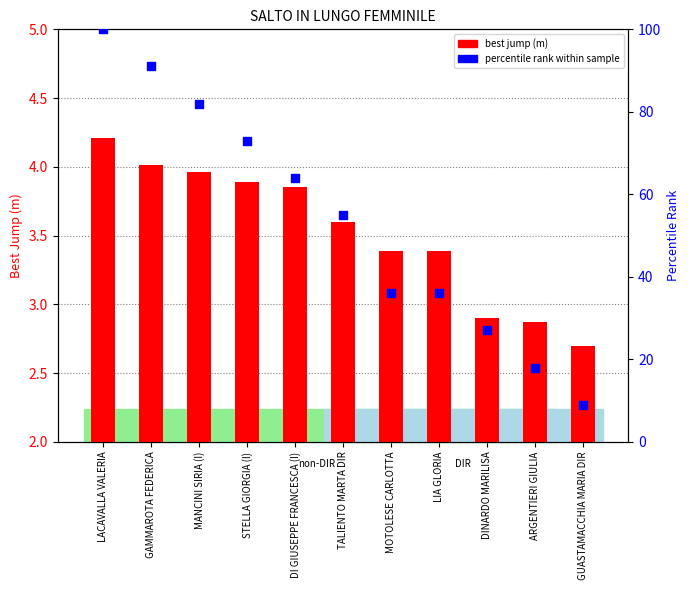

Which series has the widest spread of Y values?

percentile rank